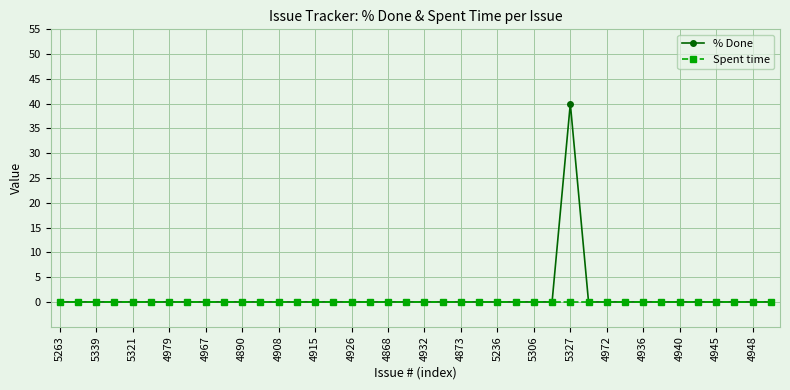

Is this an area chart (filled region under the line)?

No